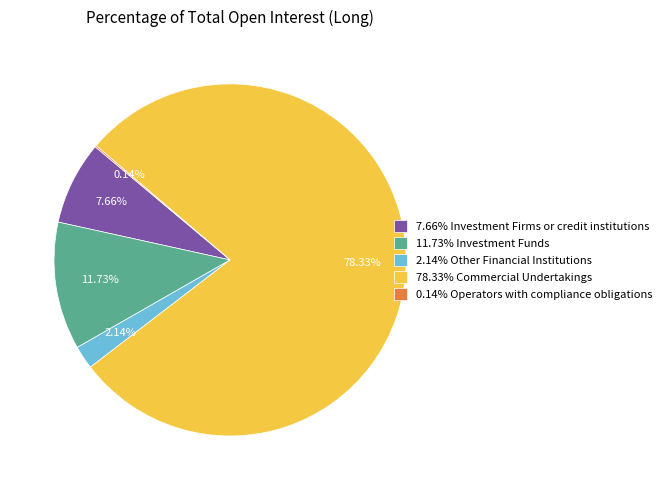

Do 11.73% Investment Funds and 7.66% Investment Firms or credit institutions together represent more than half of the pie?

No